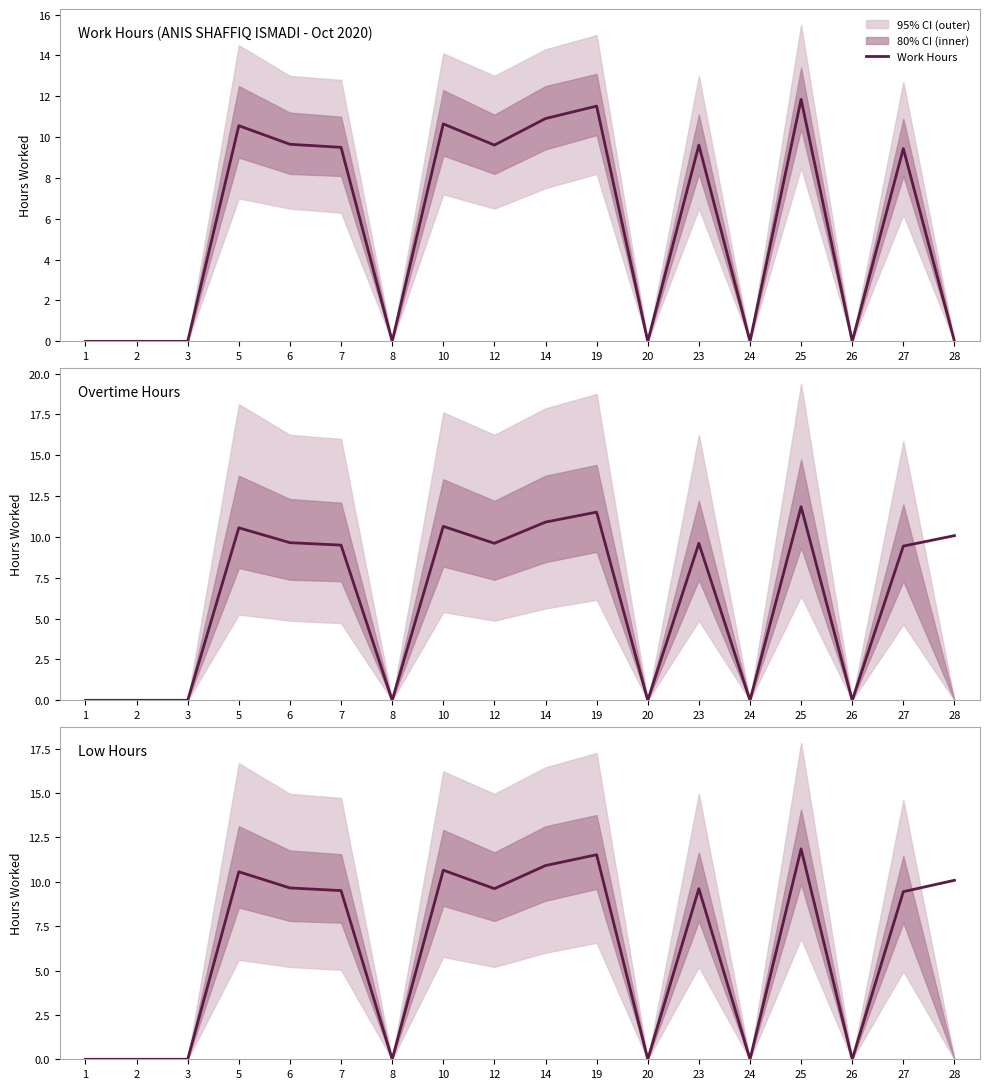

True or false: the data shows 0.0 at 3.

True